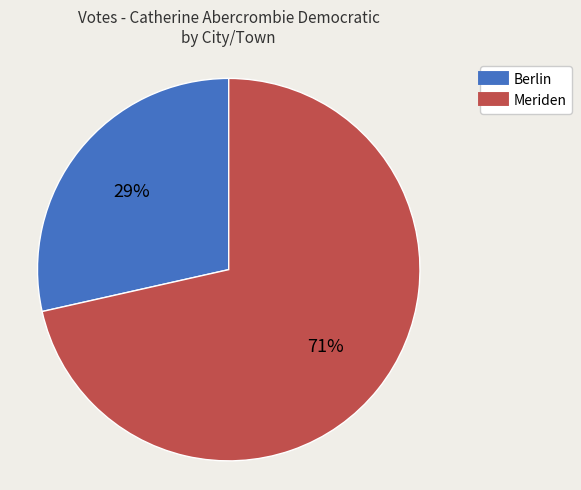

What is the largest slice in the pie chart?

Meriden